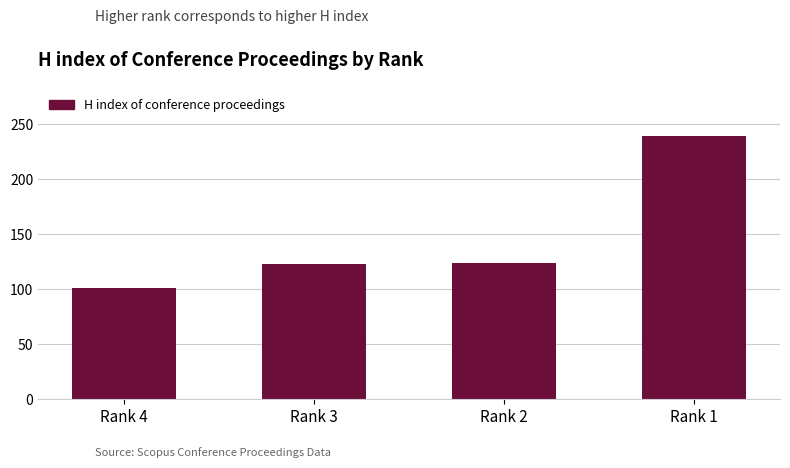

What is the greatest value displayed?

239